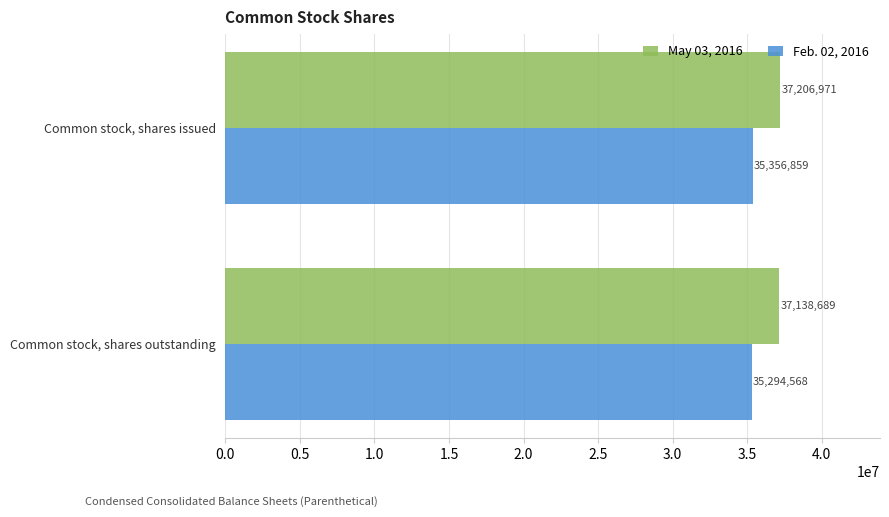

At which category is the sum across all series the highest?

Common stock, shares issued